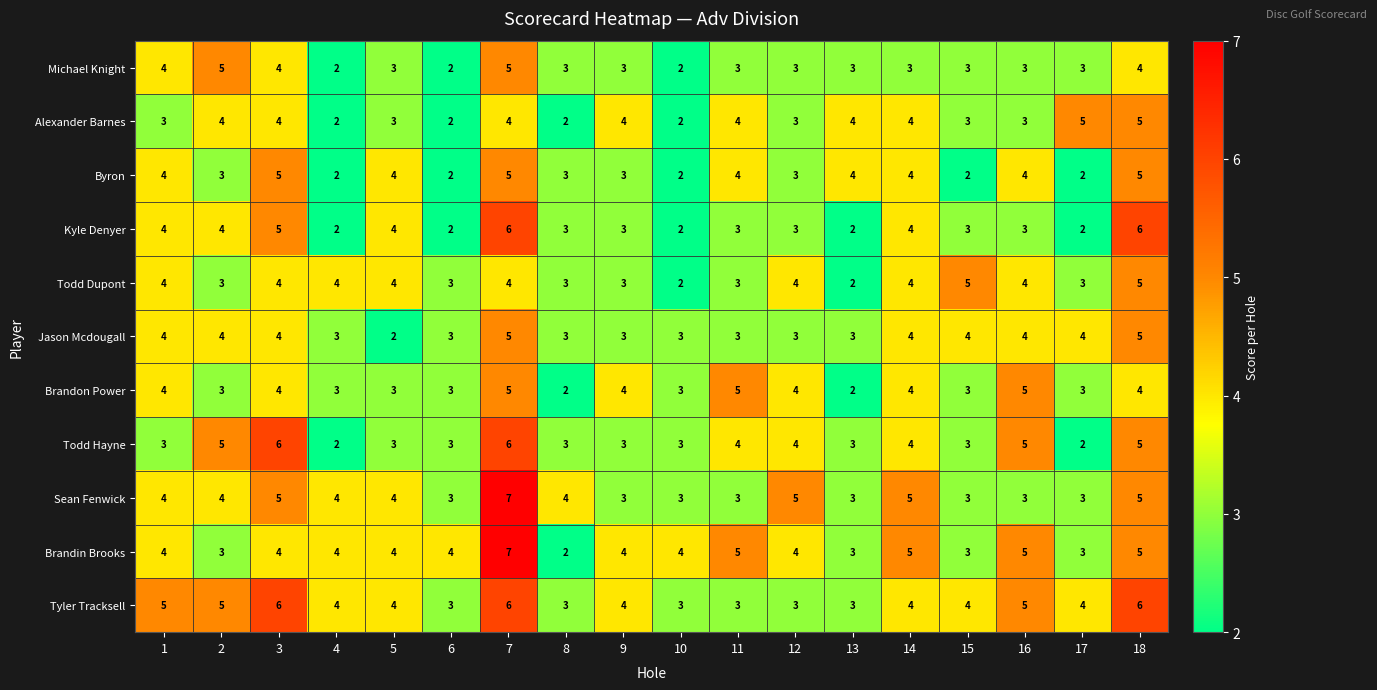

Which label corresponds to the largest value in the chart?

7